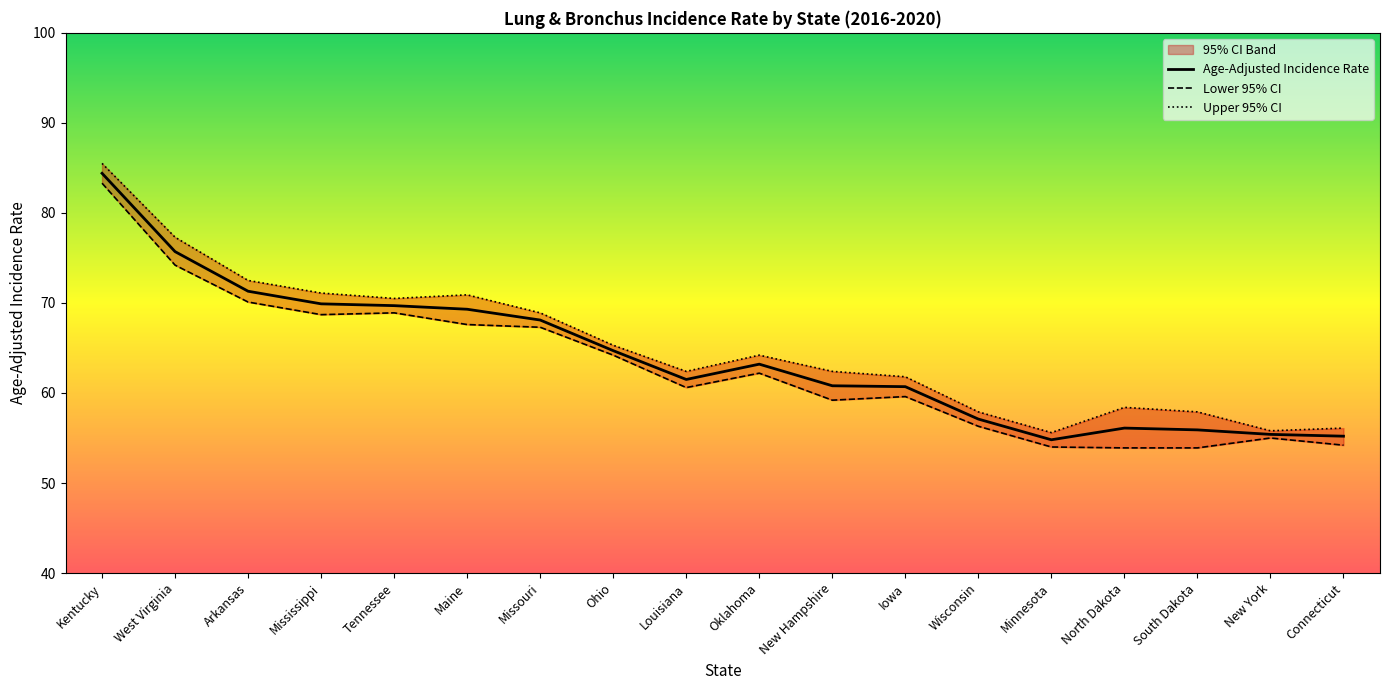

At which category does the chart reach its peak across all series?

Kentucky